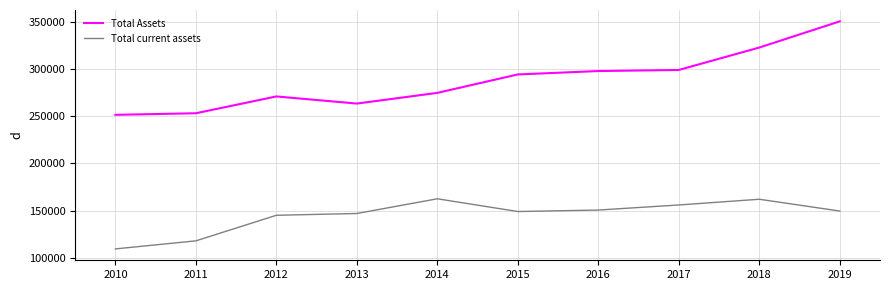

What is the difference between the second highest and second lowest values in the Total current assets series?

44152